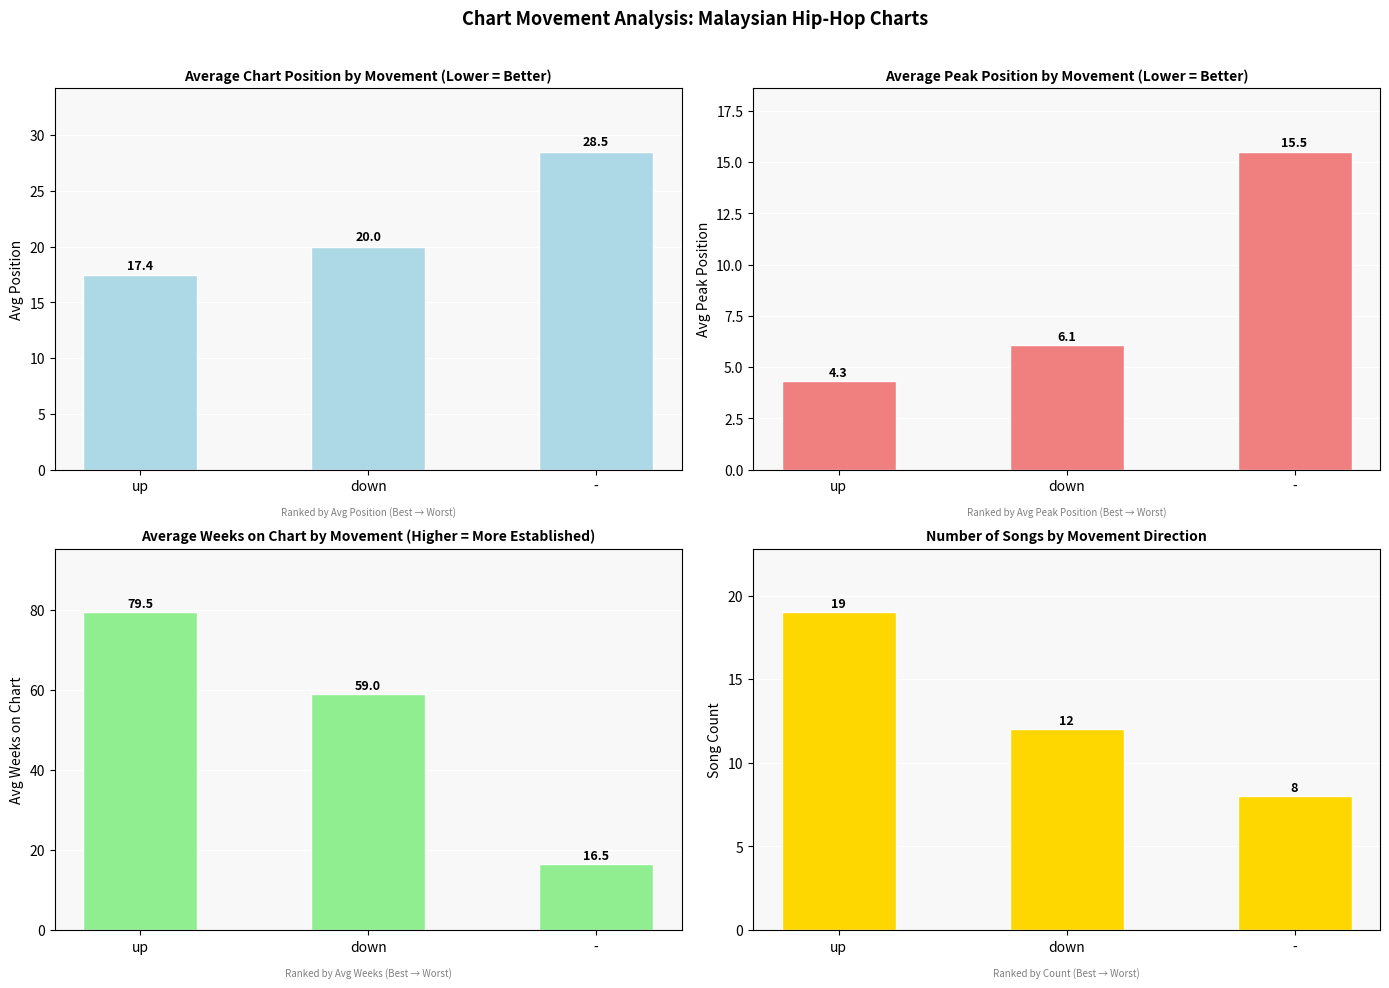

The value of Avg Weeks on Chart at down is 21.2. True or false?

False